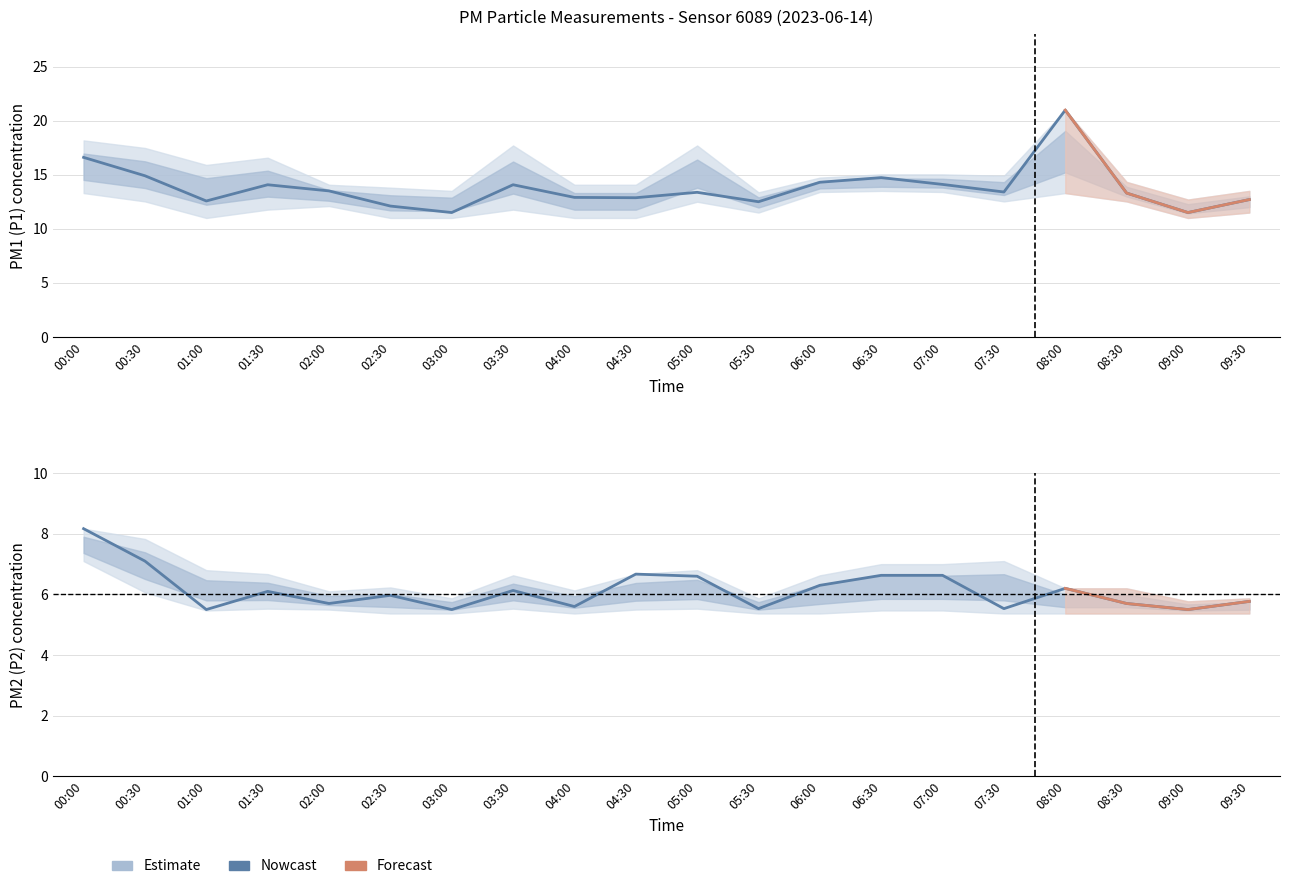

What is the sum of all P1 values?

275.9